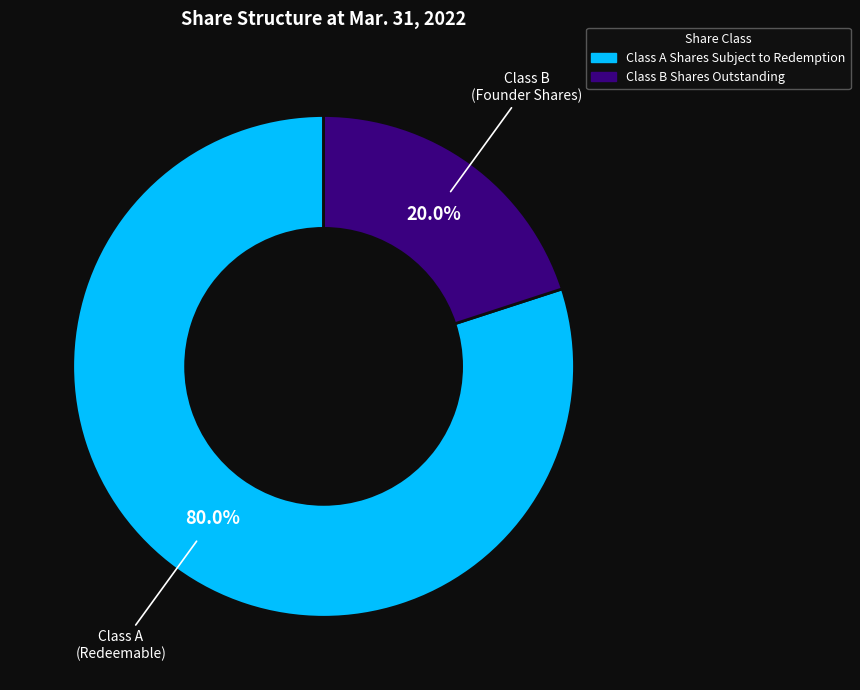

Count the number of slices in the pie.

2